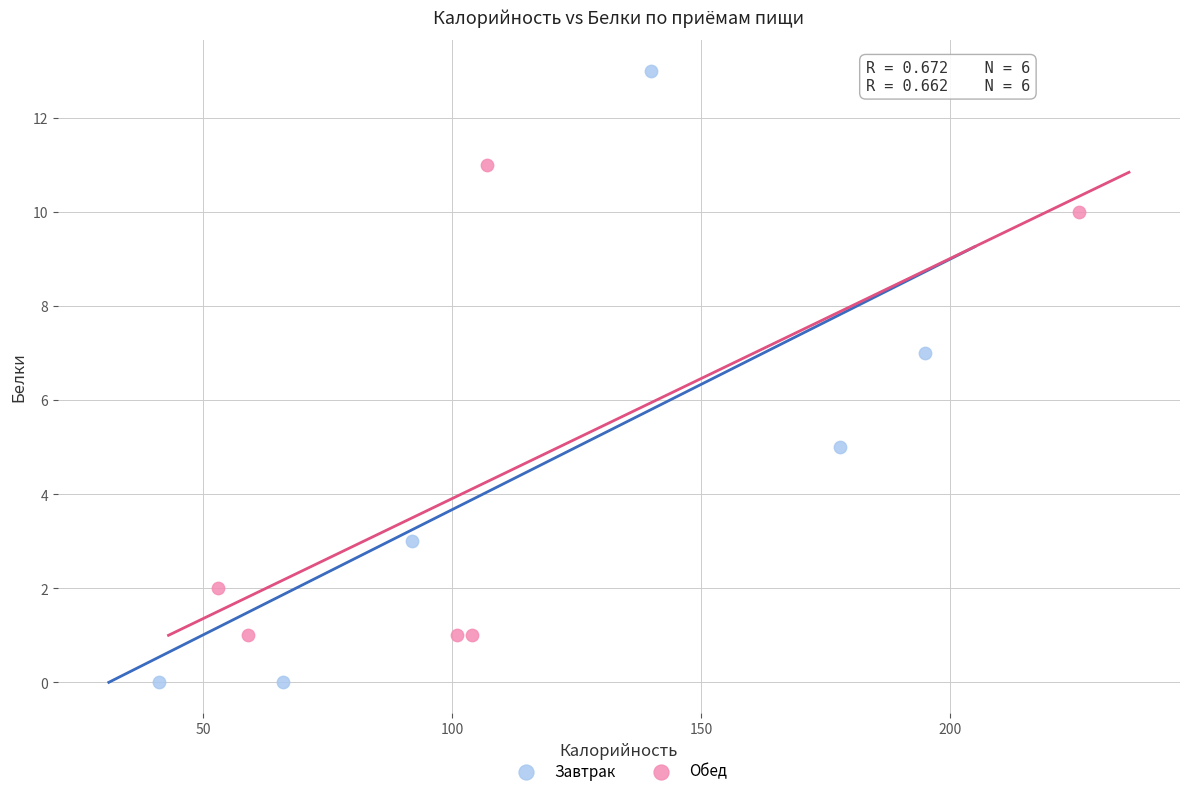

Which series contains the lowest Y value?

Завтрак